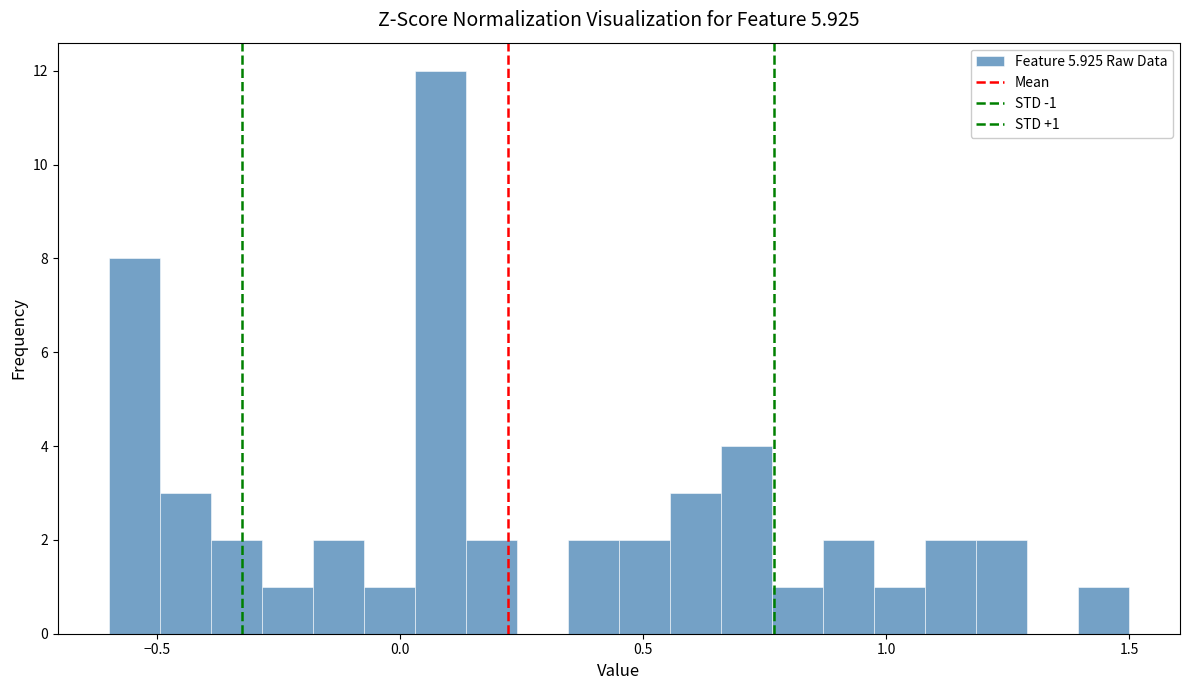

Around what value on the x-axis is the tallest bar? Give the approximate position of its centre, as read against the axis.

0.10